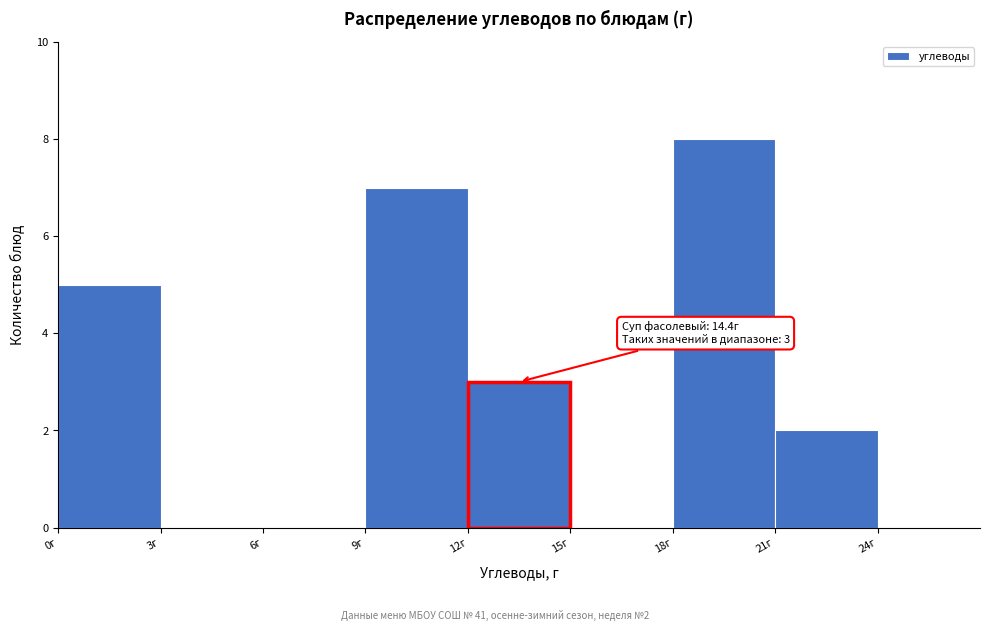

Which range on the x-axis has the tallest bar?

18 to 21